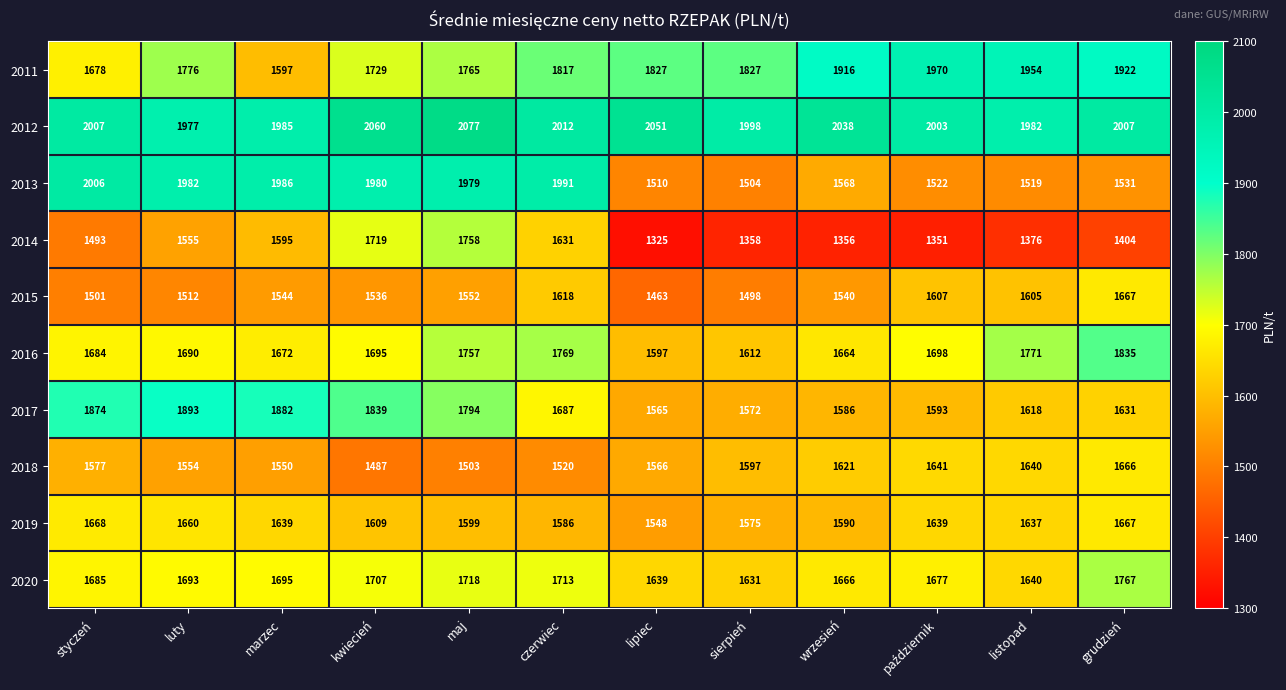

Is it true that 2015 equals 1540 at wrzesień?

True